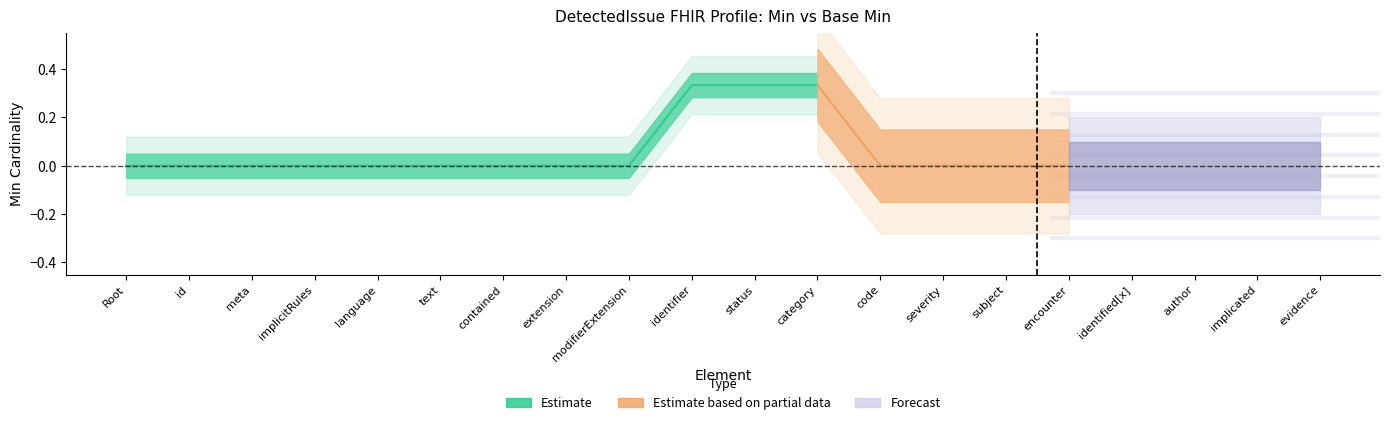

Which has a higher value, 14 or 11?

14